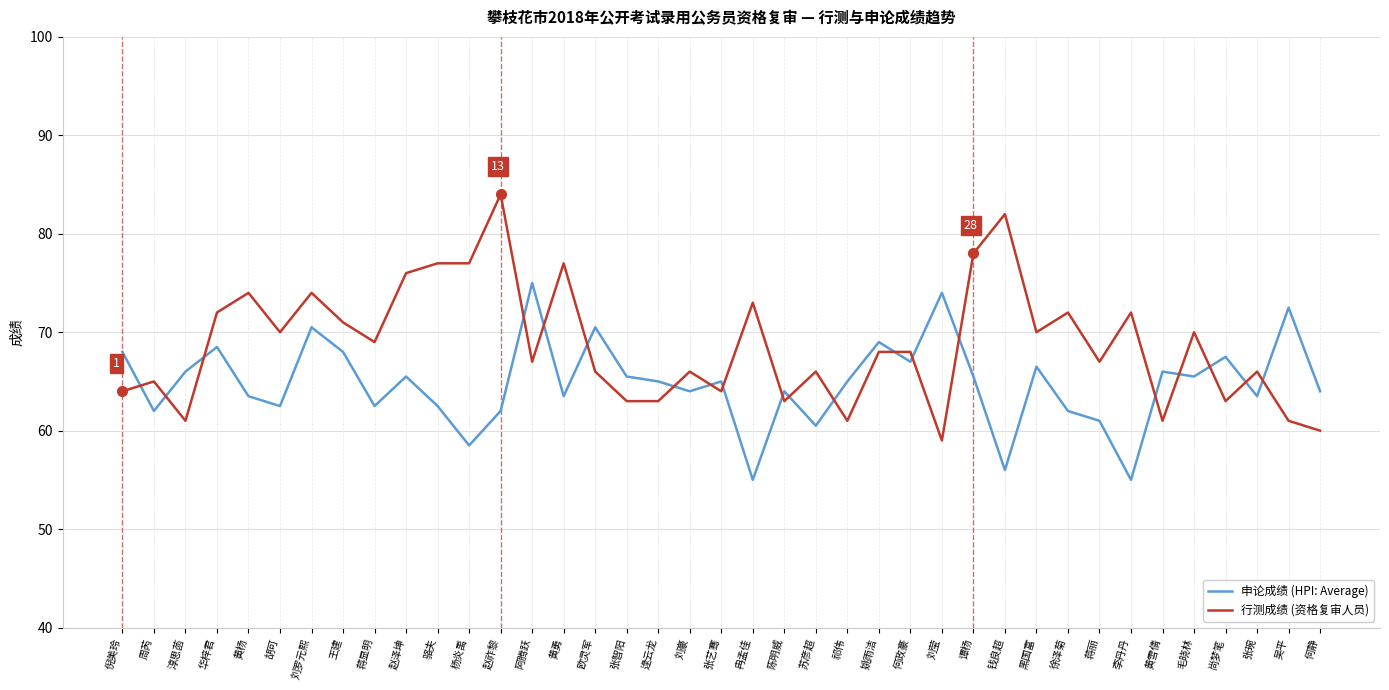

Count the number of data series in this chart.

2